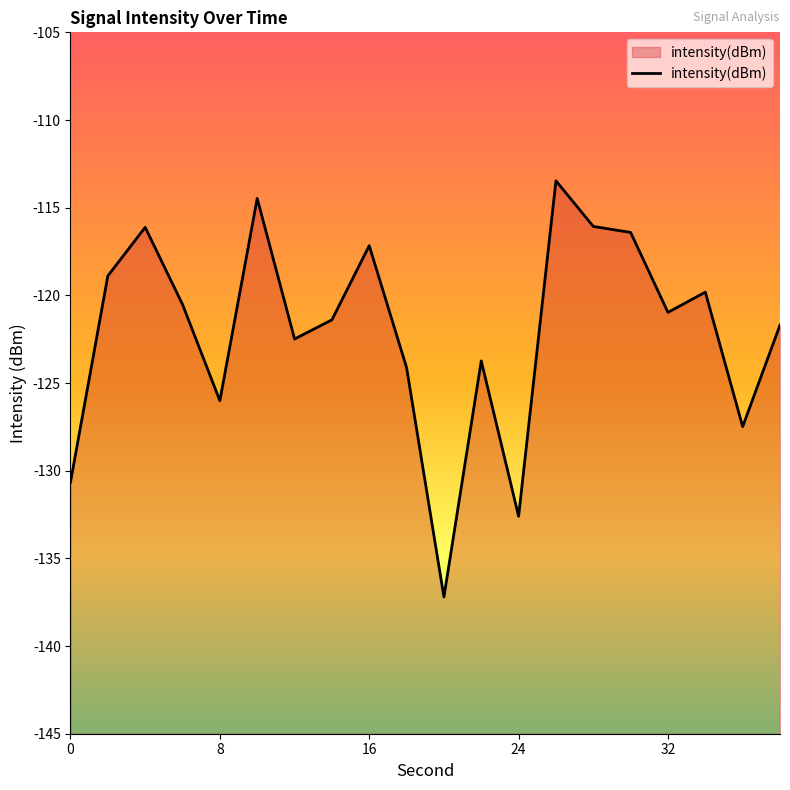

What is the change in value from 16 to 32?

-3.8